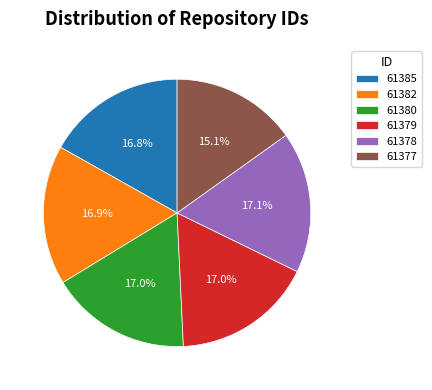

To the nearest percent, what portion does 61380 represent?

17%